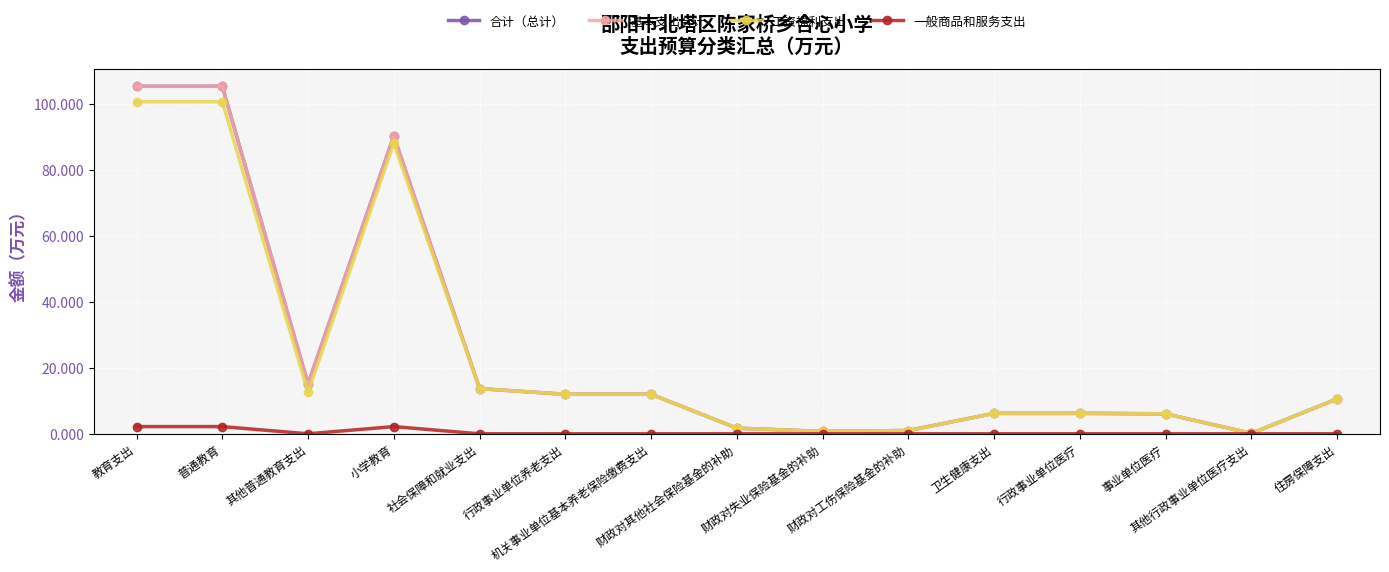

Which series has the largest range (max minus min)?

合计（总计）